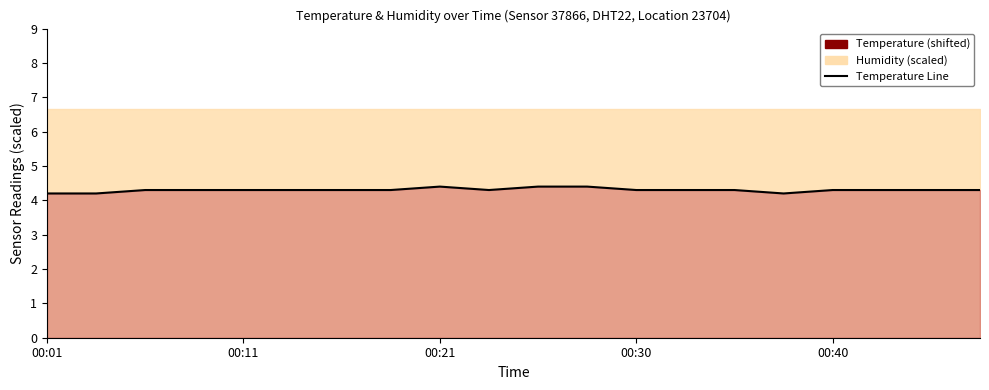

What is the minimum value shown in the chart?

4.2